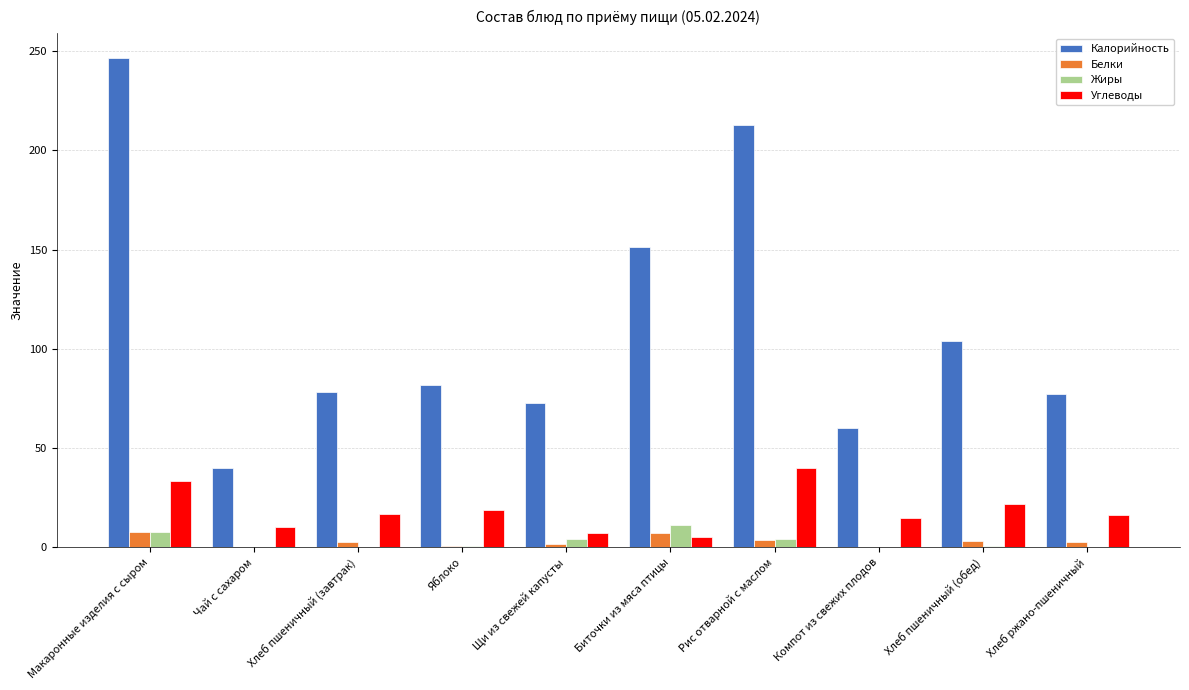

The Белки series shows 7.8 at Макаронные изделия с сыром. True or false?

True